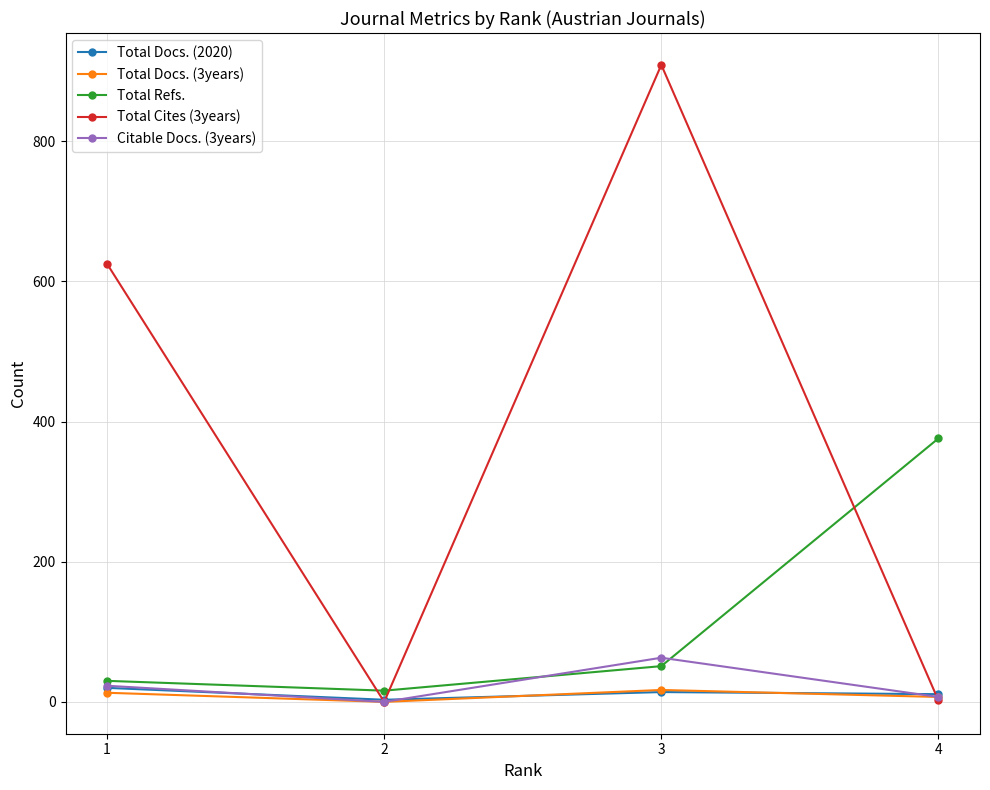

The value of Citable Docs. (3years) at 2 is 0. True or false?

True